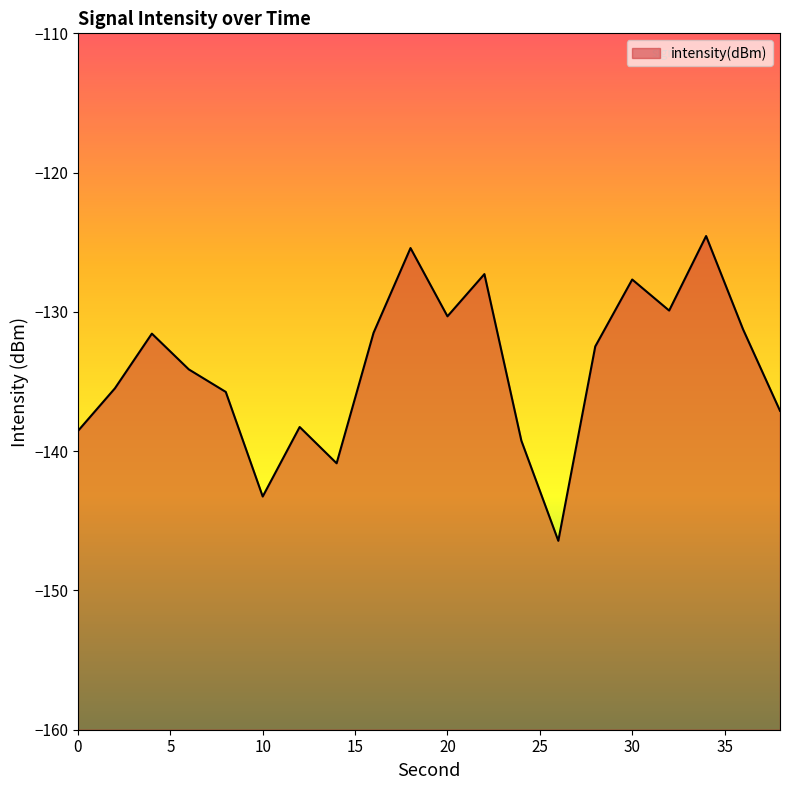

What is the maximum value shown in the chart?

-124.6